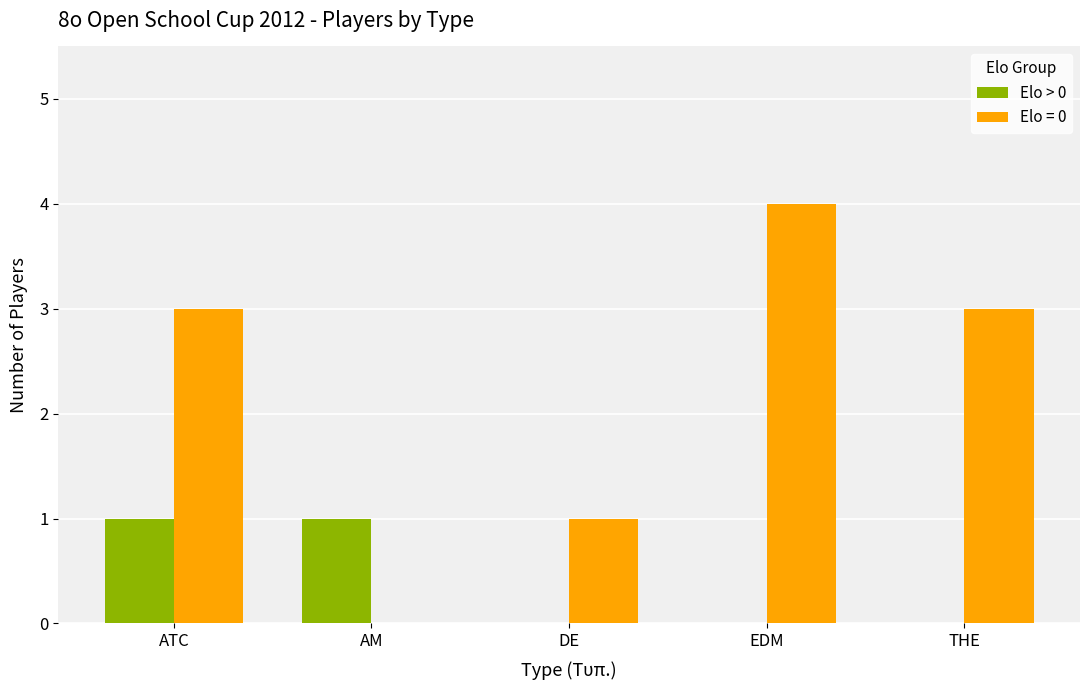

Is it true that Elo = 0 equals 4 at EDM?

True